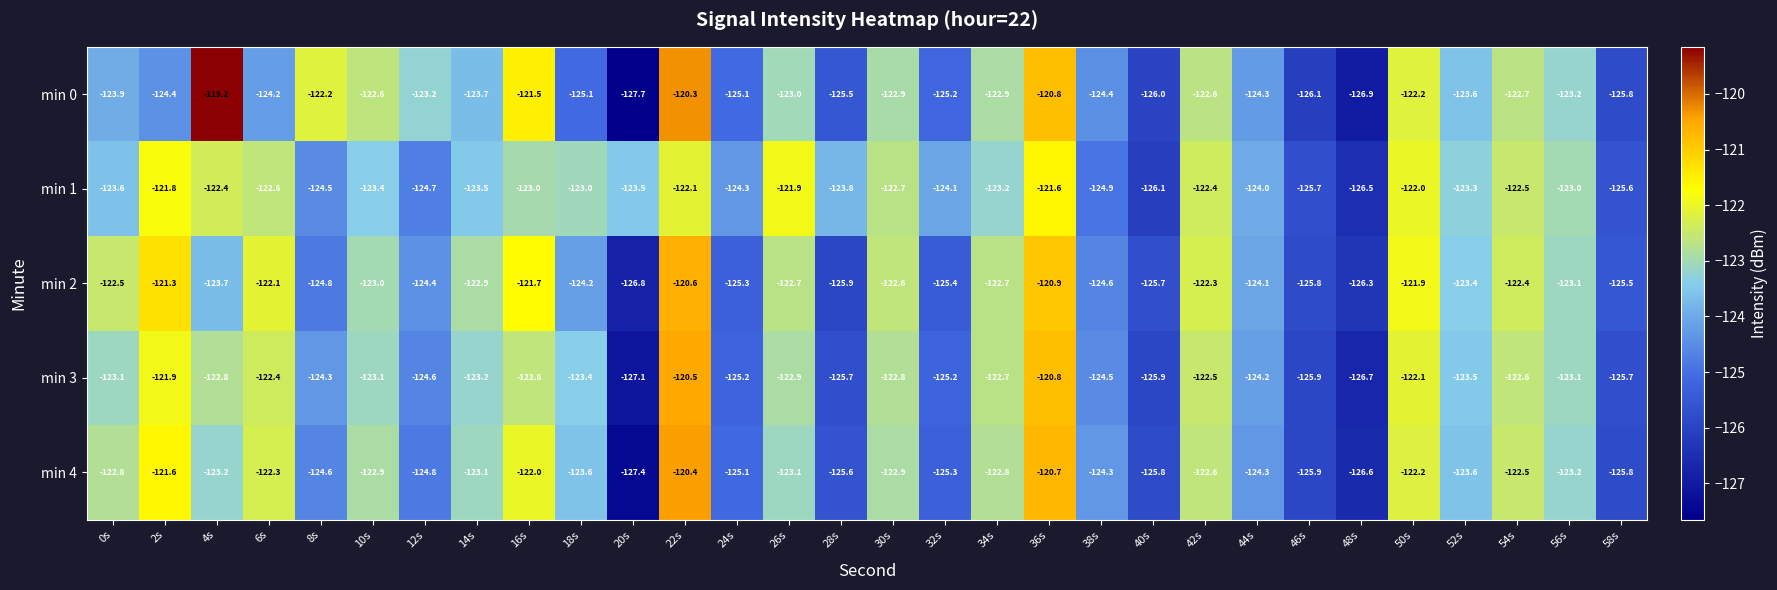

What is the spread (max minus min) of values at 24s?

1.0